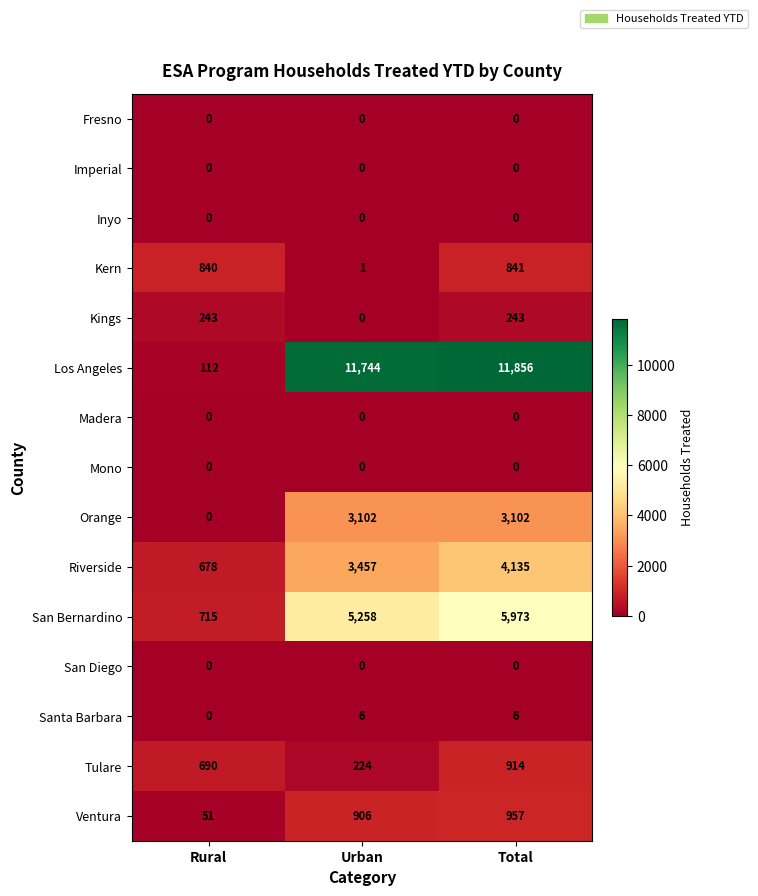

Which series has the widest spread of values?

Los Angeles